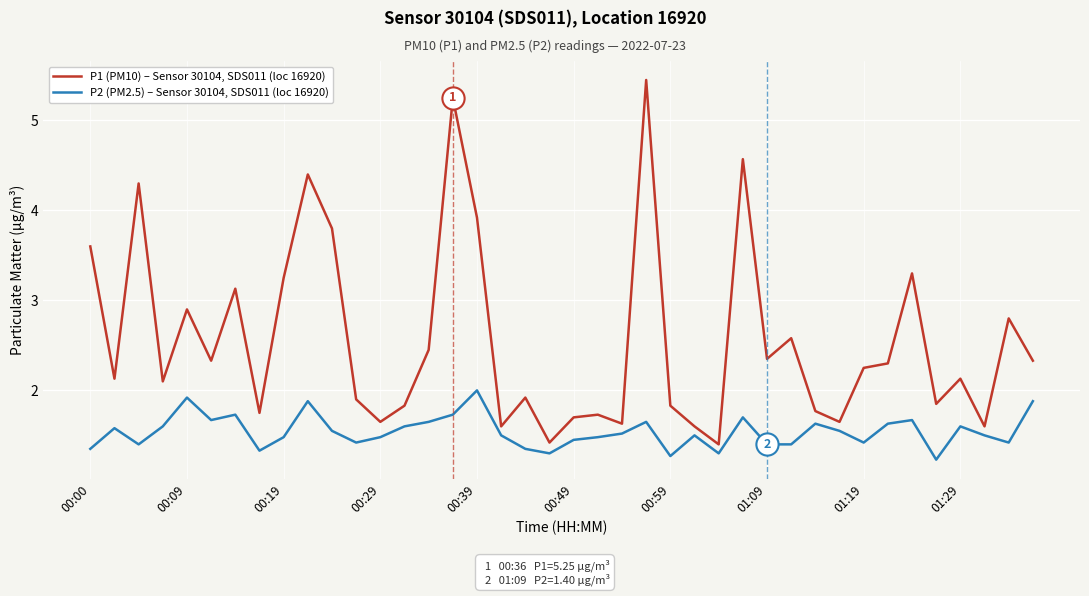

True or false: P1 (PM10) – Sensor 30104, SDS011 (loc 16920) and P2 (PM2.5) – Sensor 30104, SDS011 (loc 16920) intersect in this chart.

False